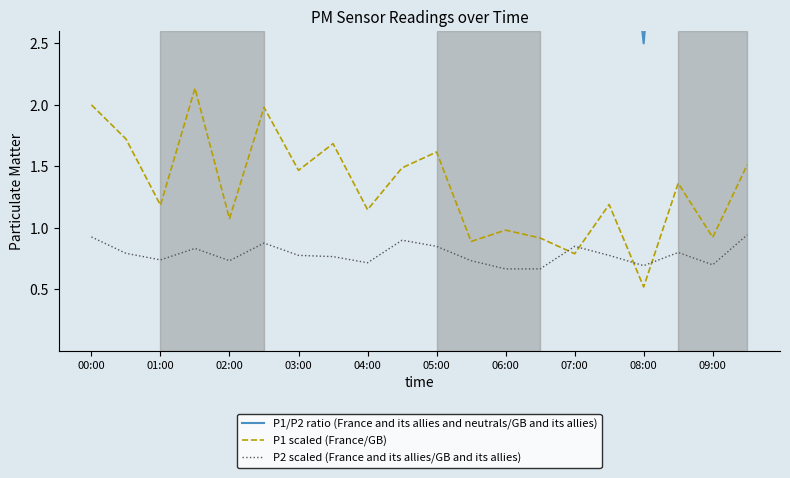

Which series has the largest total across all categories?

P1/P2 ratio (France and its allies and neutrals/GB and its allies)